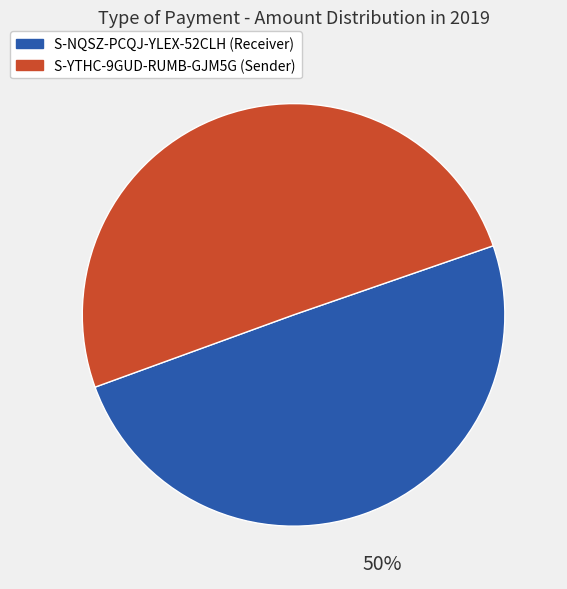

Approximately how many times larger is the value at S-NQSZ-PCQJ-YLEX-52CLH compared to S-YTHC-9GUD-RUMB-GJM5G?

1.0